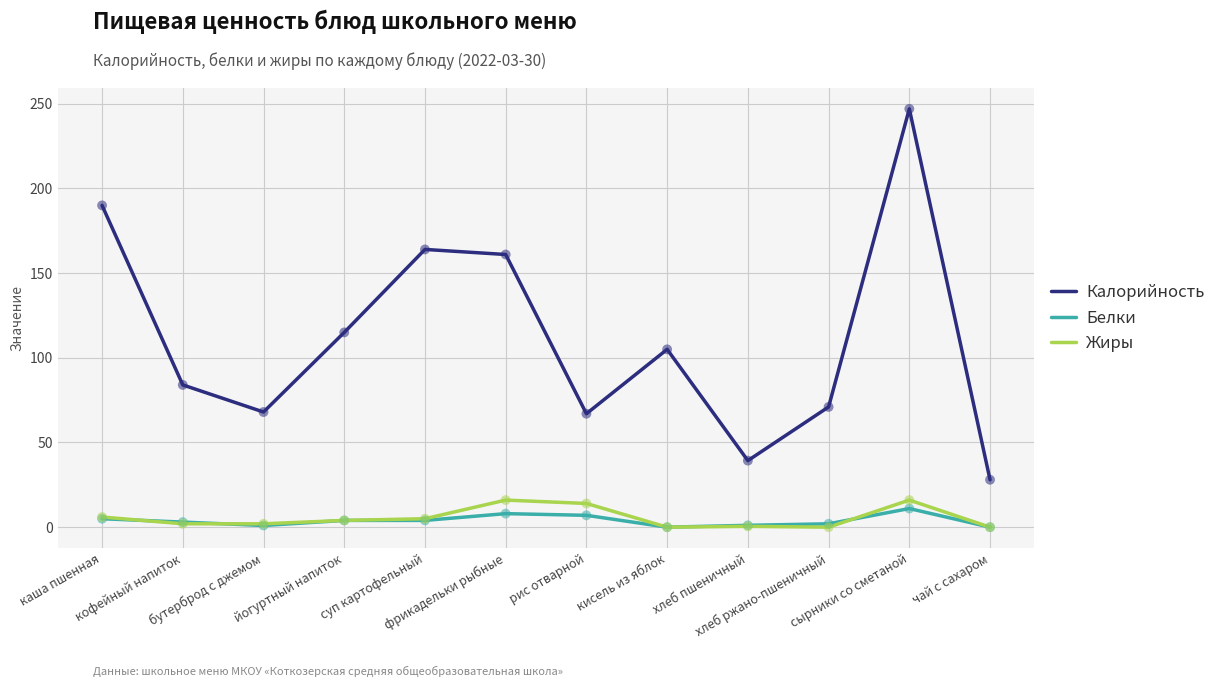

What is the total value across all series at кисель из яблок?

105.0